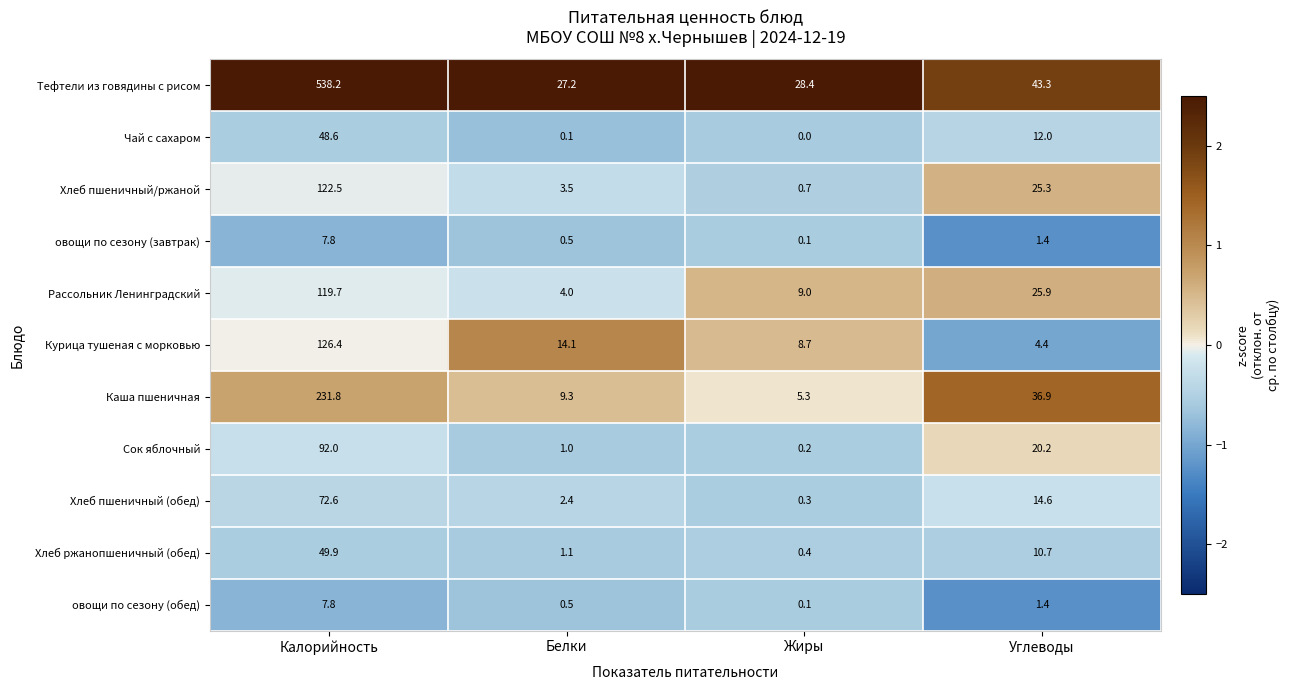

What is the difference between the highest and lowest values at Жиры?

28.4